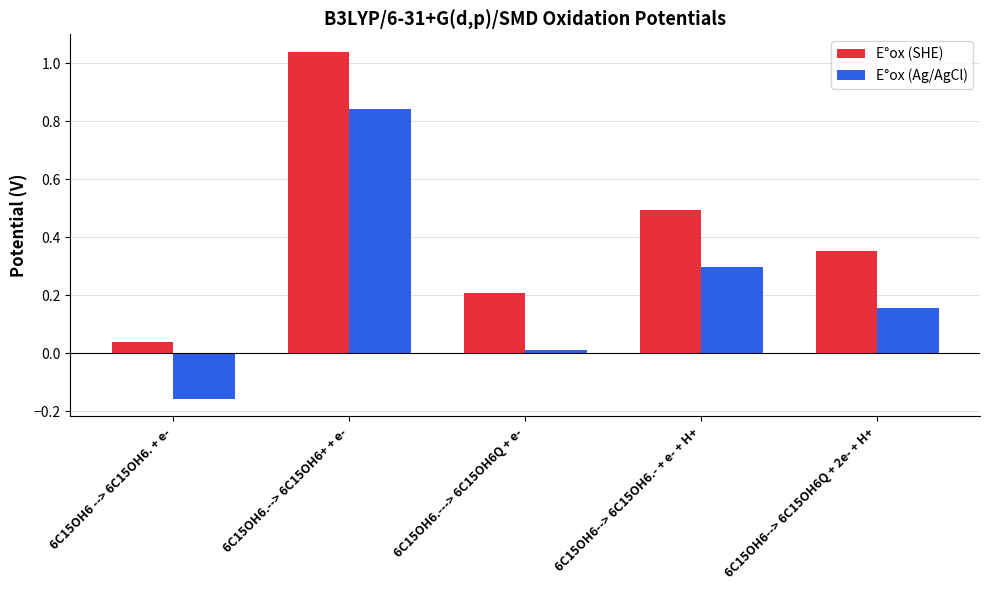

What value does the E°ox (SHE) series have at 6C15OH6--> 6C15OH6.- + e- + H+?

0.5